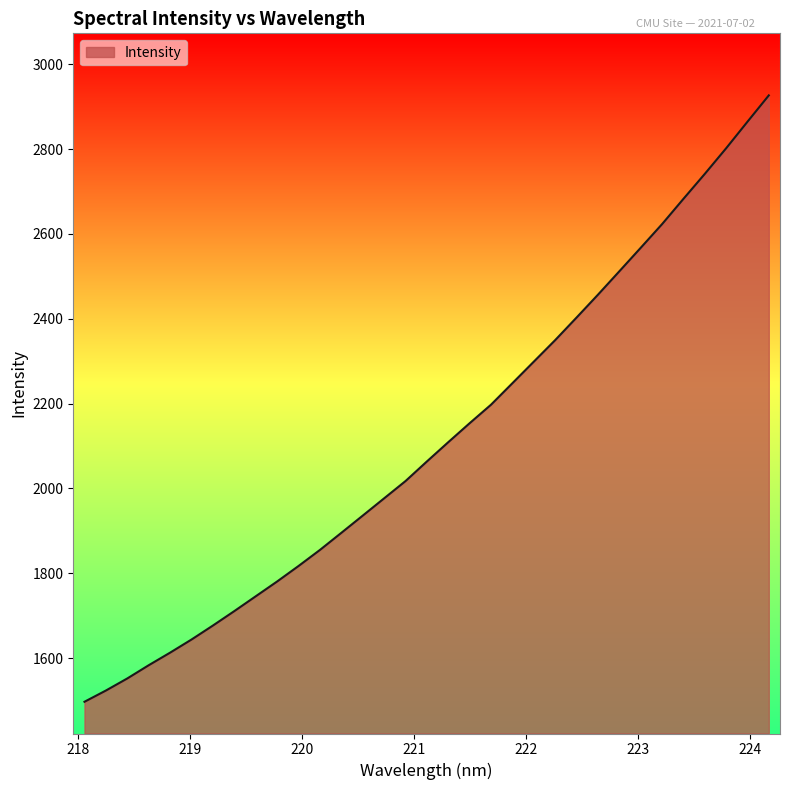

What is the difference between the maximum and minimum values?

1429.8